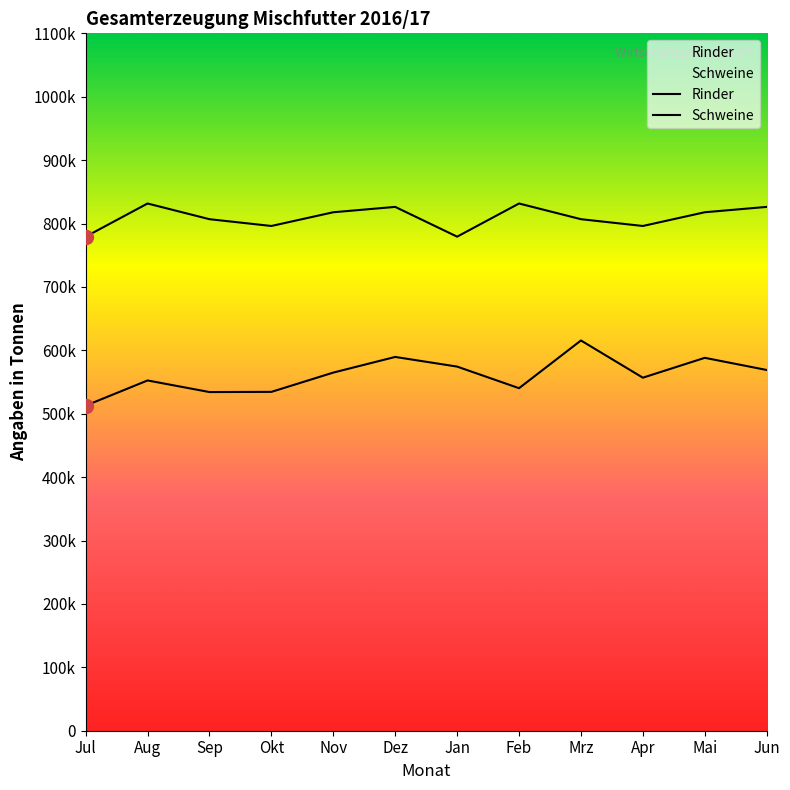

How many interior local peaks does the Rinder series have?

4